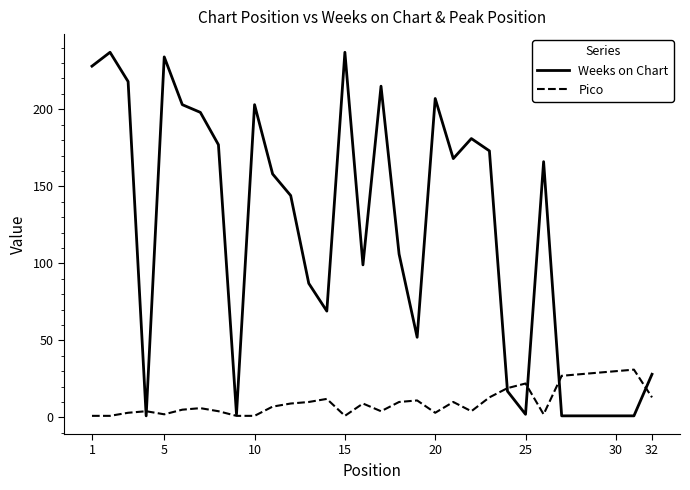

List the series in order of their overall mean, lowest first.

Pico, Weeks on Chart